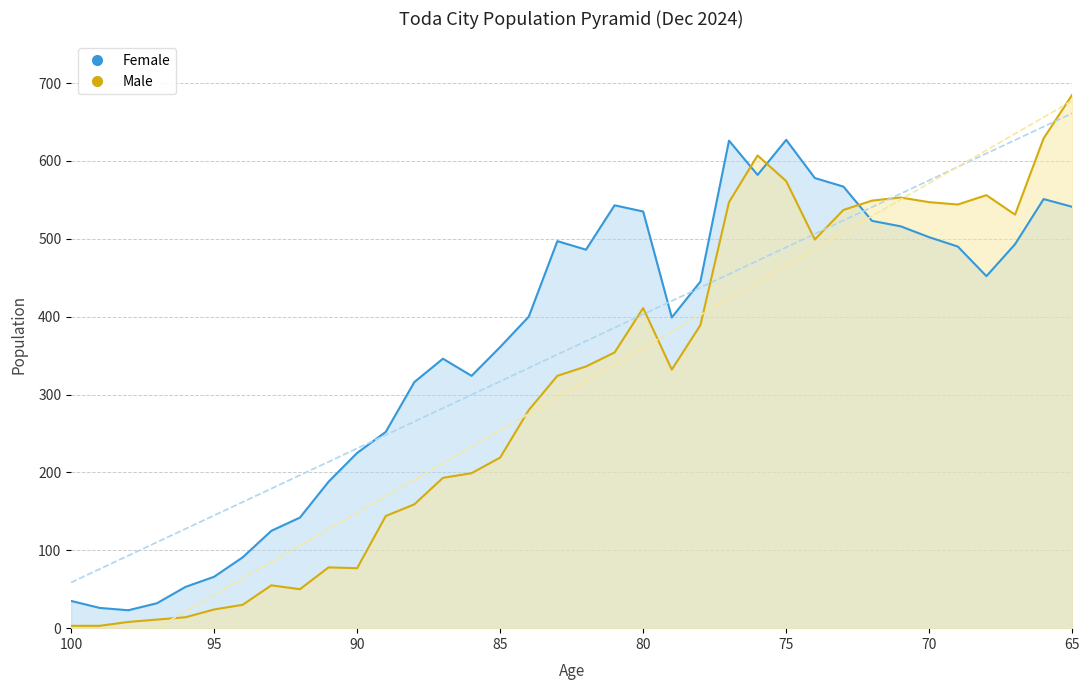

True or false: Female has a value of 69 at 90.

False